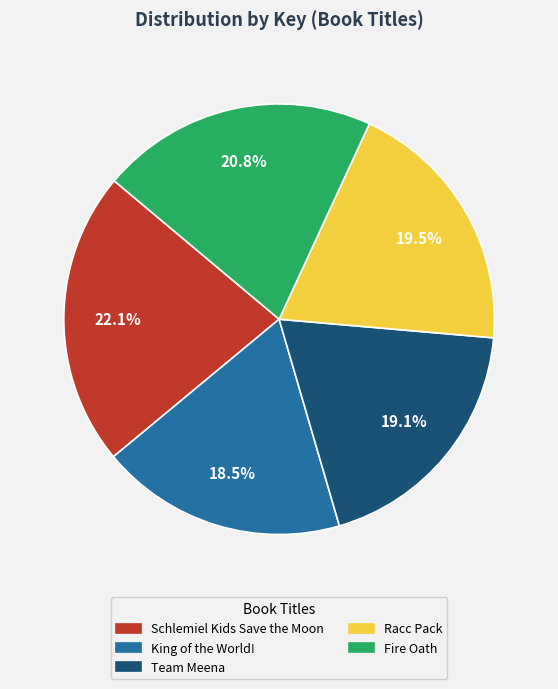

What percentage is the Schlemiel Kids Save the Moon slice, to the nearest percent?

22%